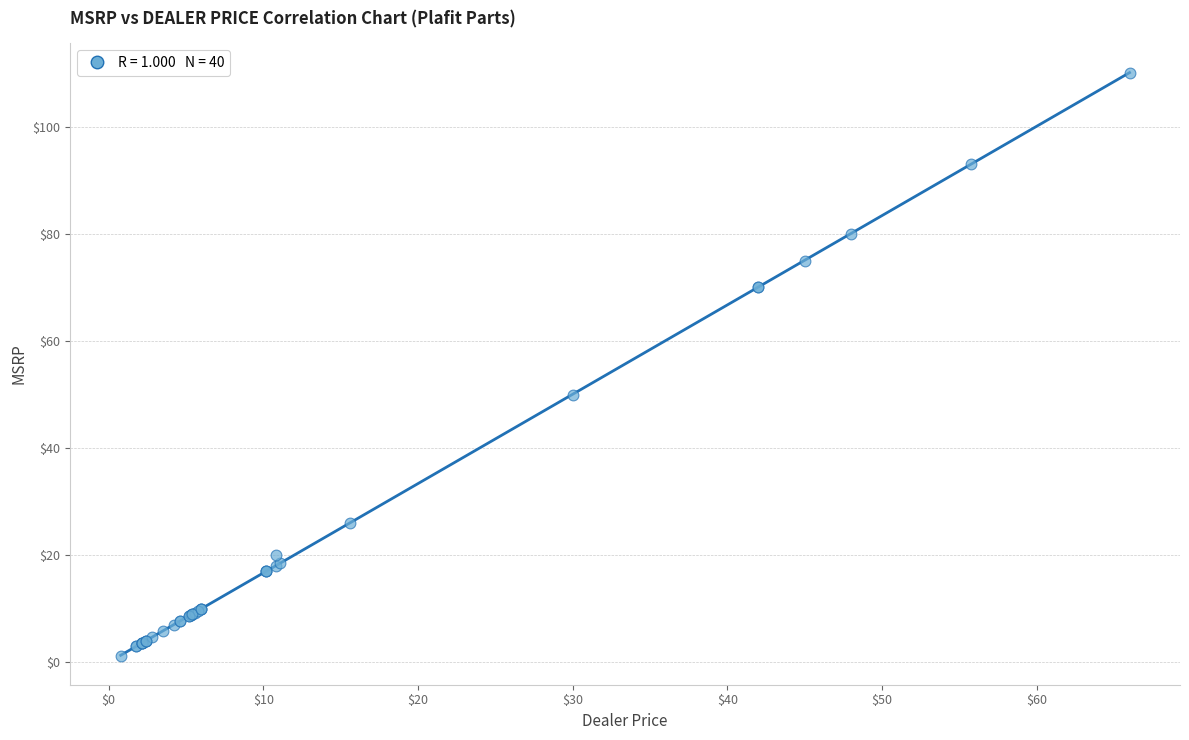

What Y value in the scatter plot is closest to 55?

50.0